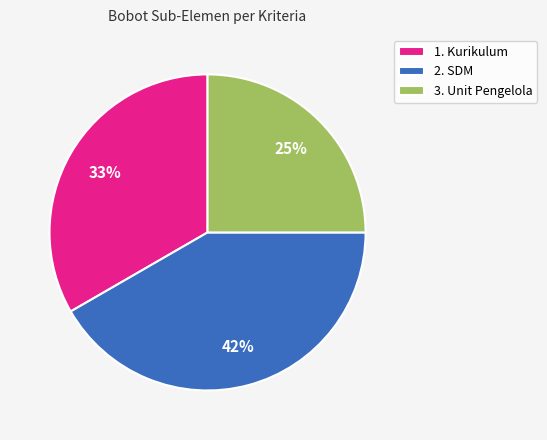

Which slice is the largest?

2. SDM